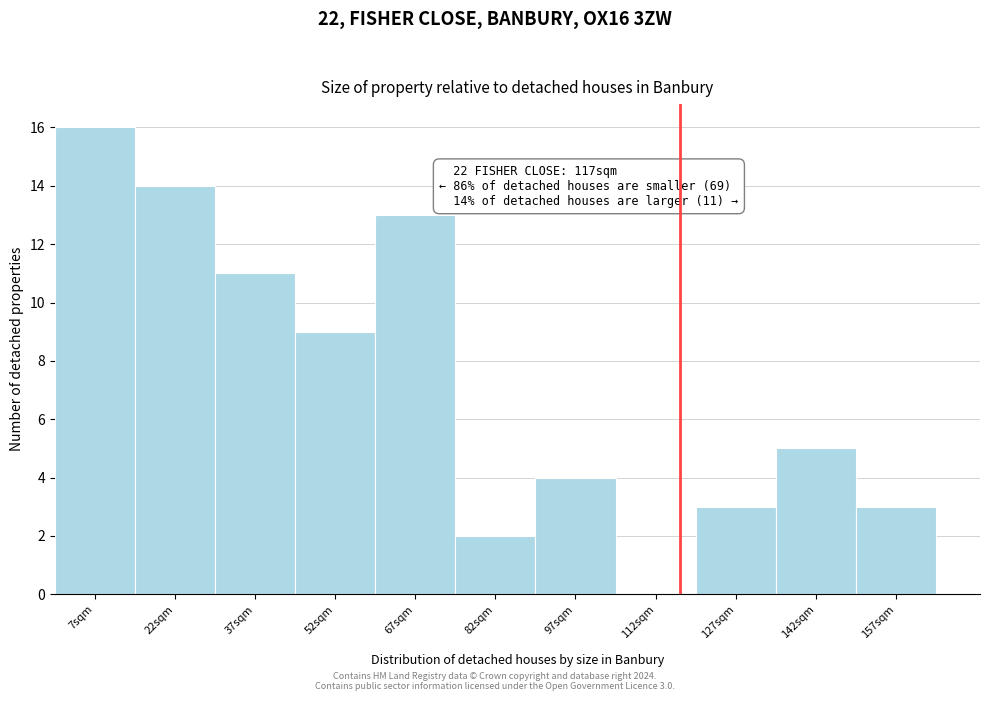

Which range on the x-axis has the tallest bar?

0 to 15